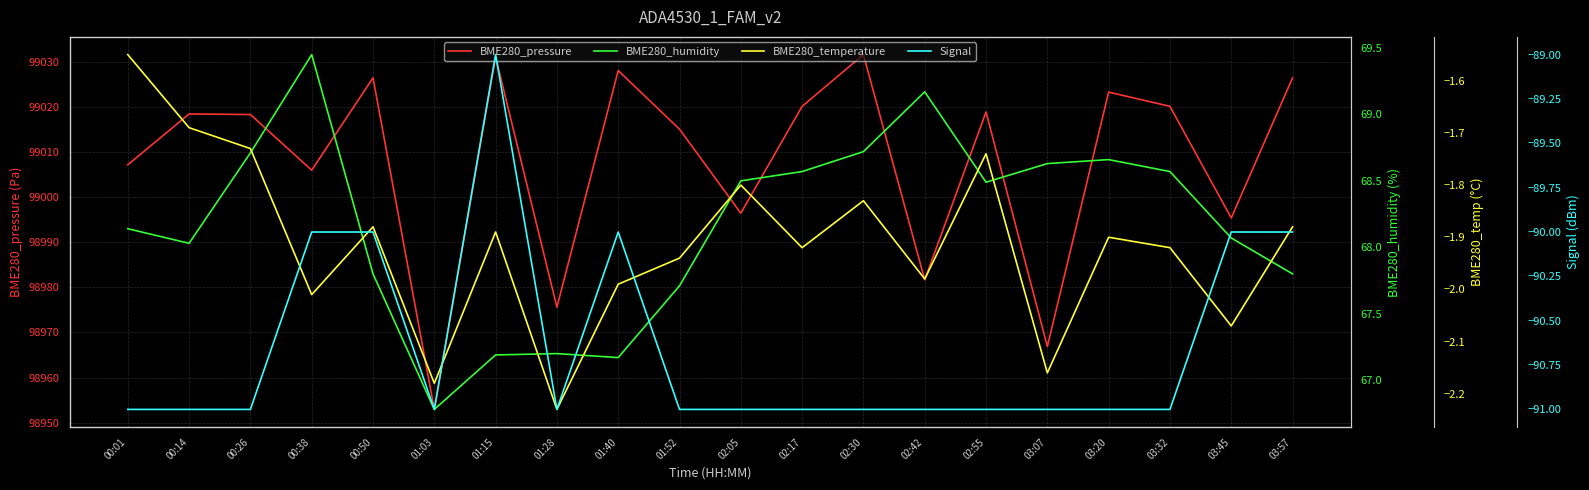

What is the difference between the maximum and minimum values in the Signal series?

2.0